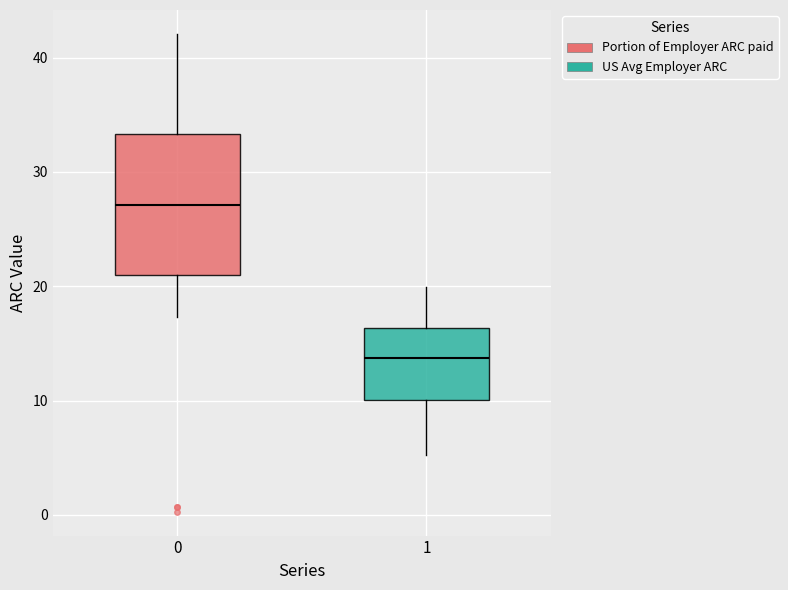

Comparing the boxes themselves (not the whiskers), which one is the tallest?

0